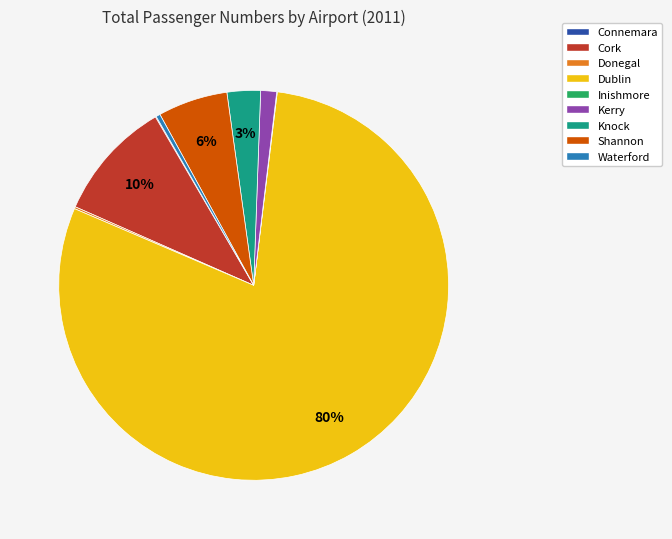

To the nearest percent, what is the average slice percentage?

11%